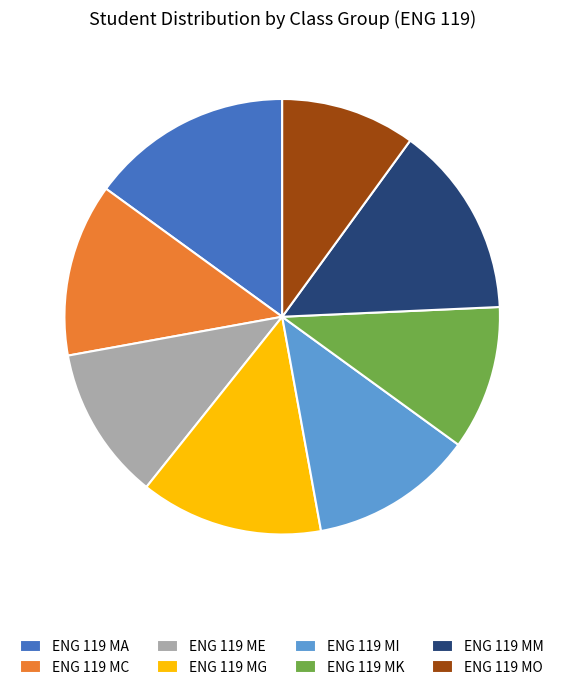

Is the sum of ENG 119 MK and ENG 119 MC greater than half?

No